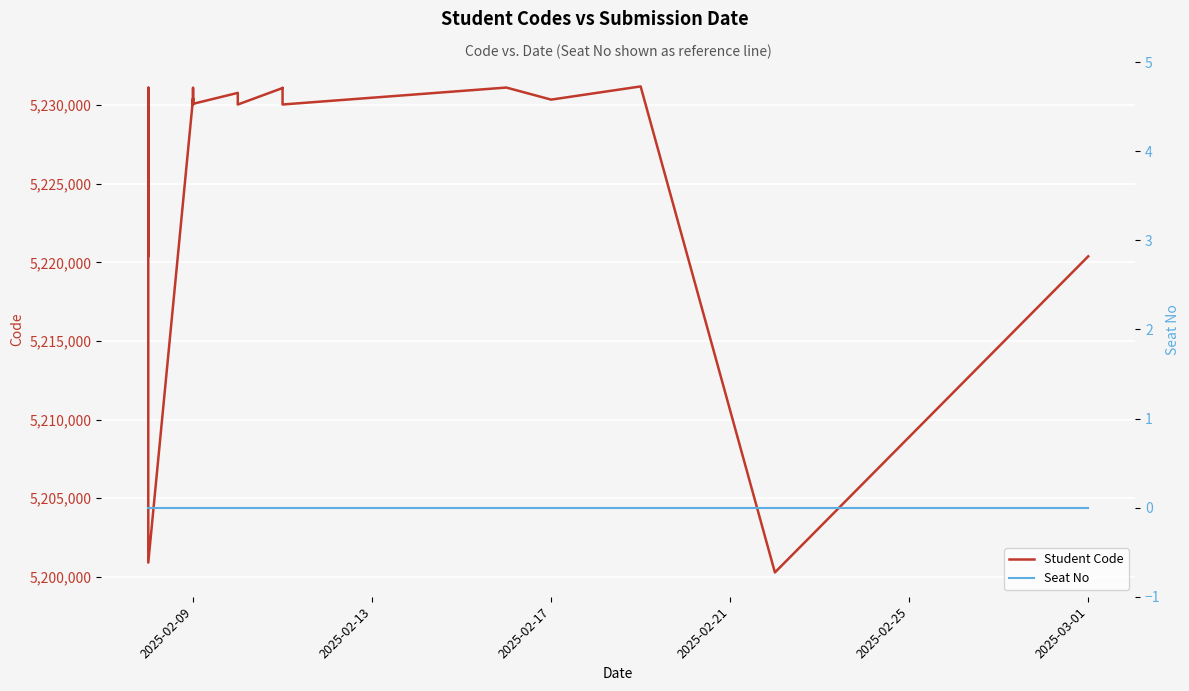

What are all the series names shown in the legend?

Student Code, Seat No